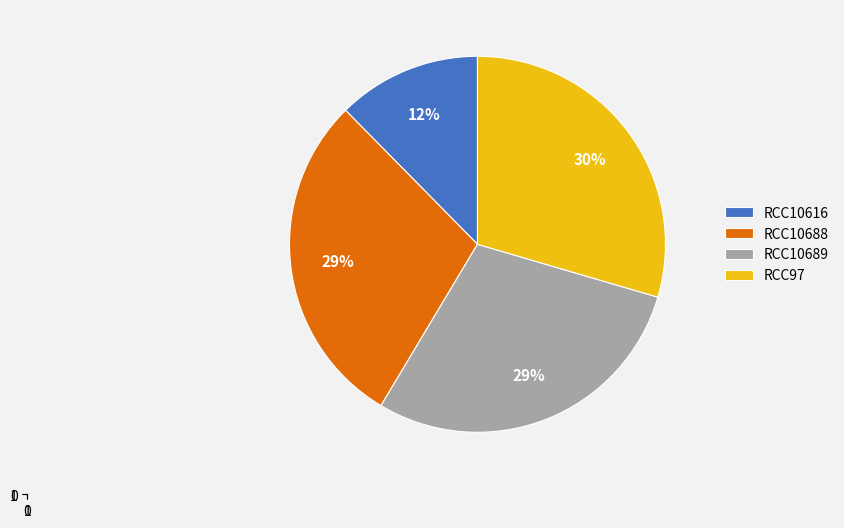

The RCC97 slice represents 17% of the pie. True or false?

False